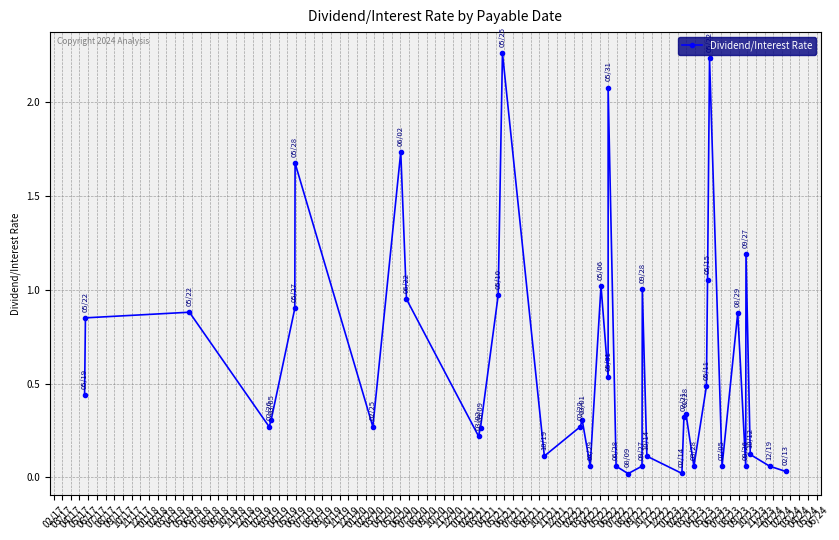

True or false: there are more than 1 points higher than both neighbors.

True